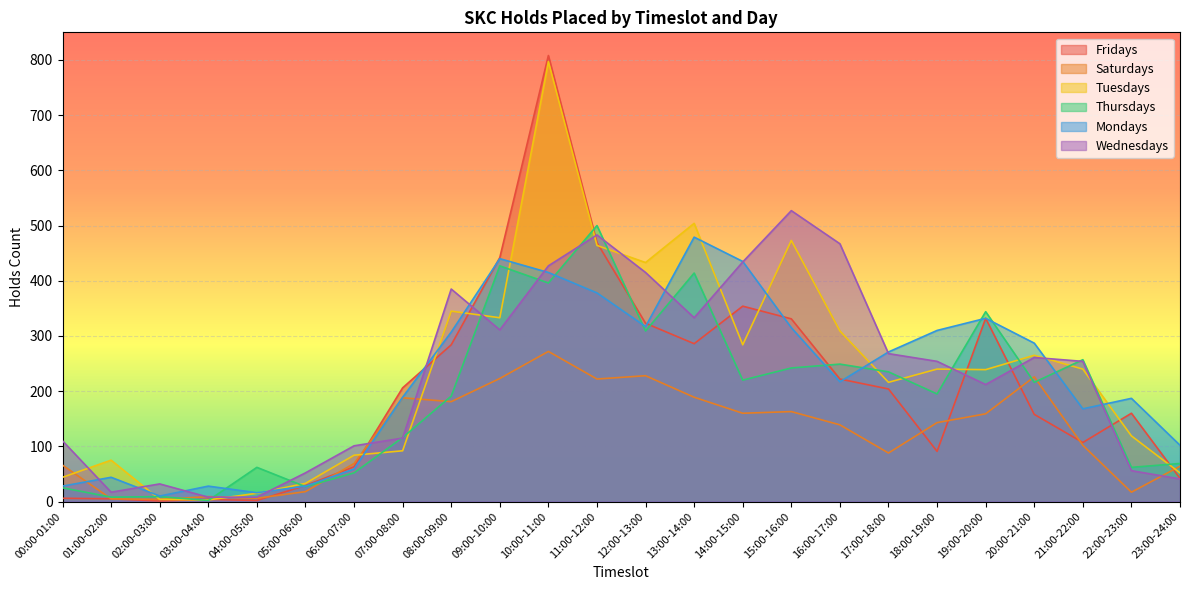

Reading right to left, list all the values displayed in this chart.

Fridays: 42	160	107	158	332	91	204	222	331	354	286	323	469	808	442	284	206	63	29	2	4	1	5	6
Saturdays: 64	17	102	226	159	143	88	139	163	160	189	228	222	272	223	181	188	69	18	6	9	4	5	66
Tuesdays: 52	119	240	265	239	240	216	309	473	284	504	433	464	797	333	345	92	84	33	15	3	4	75	44
Thursdays: 69	62	257	216	344	195	235	249	242	220	414	309	500	396	427	191	116	52	27	62	2	9	8	25
Mondays: 102	187	168	287	332	310	271	217	315	435	479	317	378	415	440	307	189	59	28	16	28	10	44	28
Wednesdays: 41	56	254	261	212	254	268	467	527	434	333	415	483	427	311	385	115	101	52	8	8	32	17	110